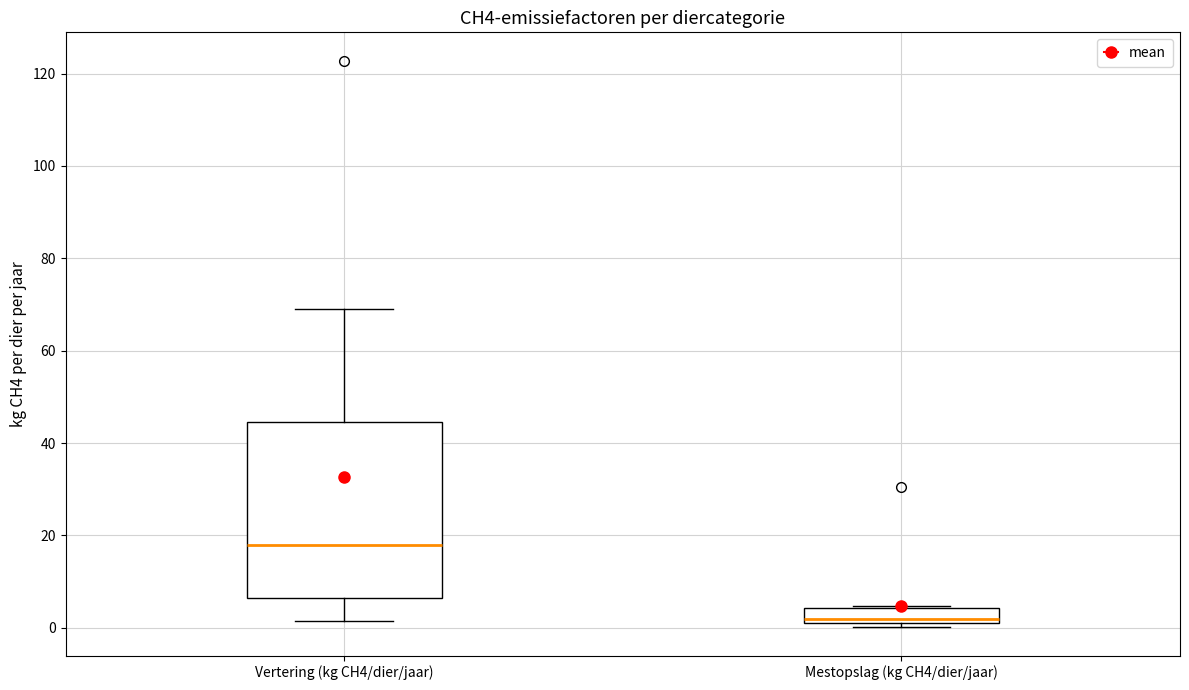

Where does the upper whisker of the box for Vertering (kg CH4/dier/jaar) end on the y-axis? The values are not printed on the chart, so give them approximately, as read against the axis.

68